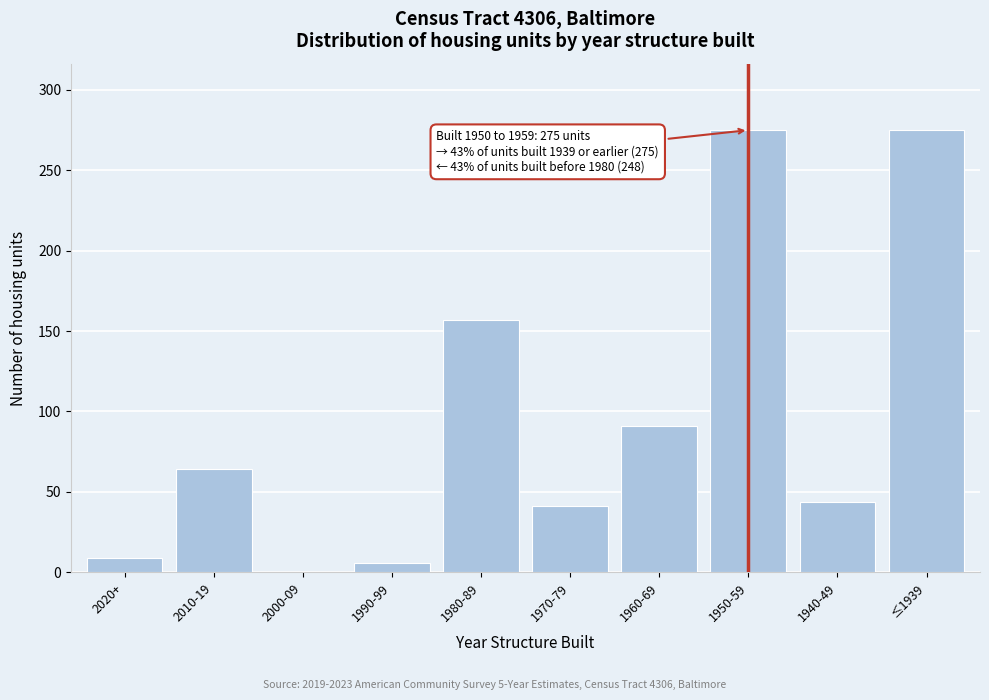

Reading left to right, transcribe all the data shown in this chart.

2020+=9	2010-19=64	2000-09=0	1990-99=6	1980-89=157	1970-79=41	1960-69=91	1950-59=275	1940-49=44	≤1939=275